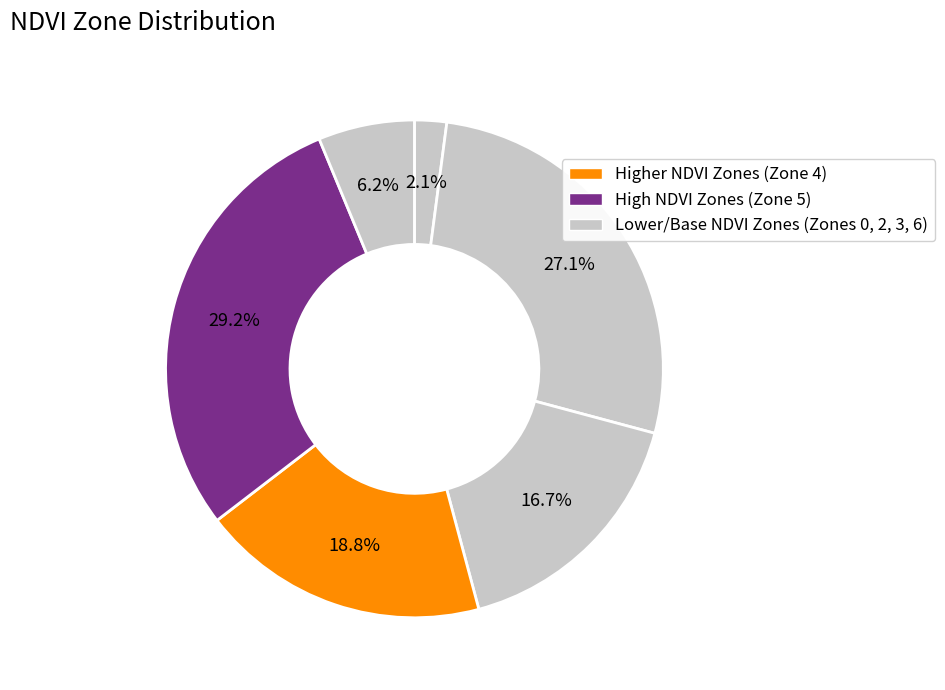

Count the number of slices in the pie.

6